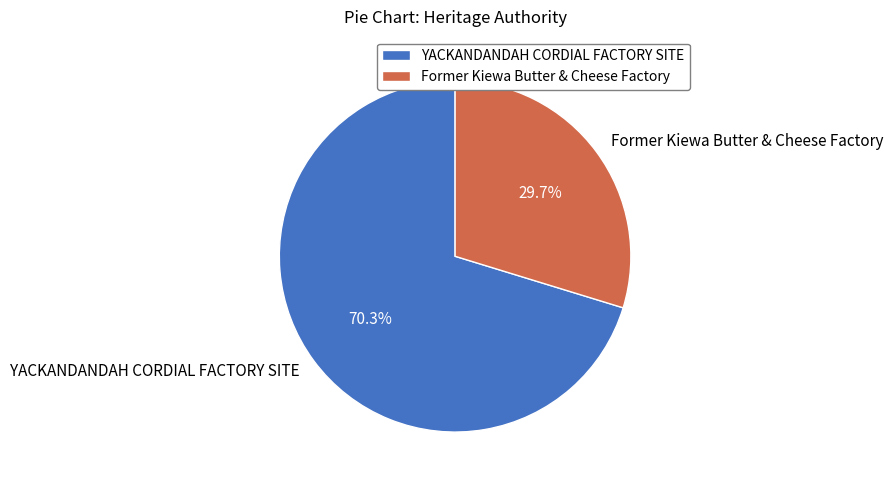

Approximately how many times larger is the value at Former Kiewa Butter & Cheese Factory compared to YACKANDANDAH CORDIAL FACTORY SITE?

0.4